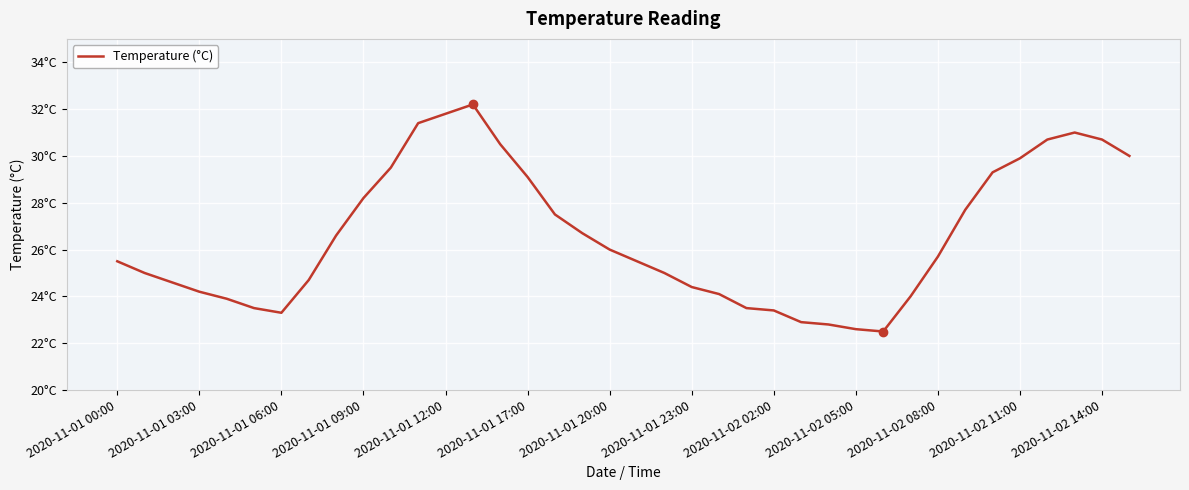

Does the chart have visible grid lines?

Yes